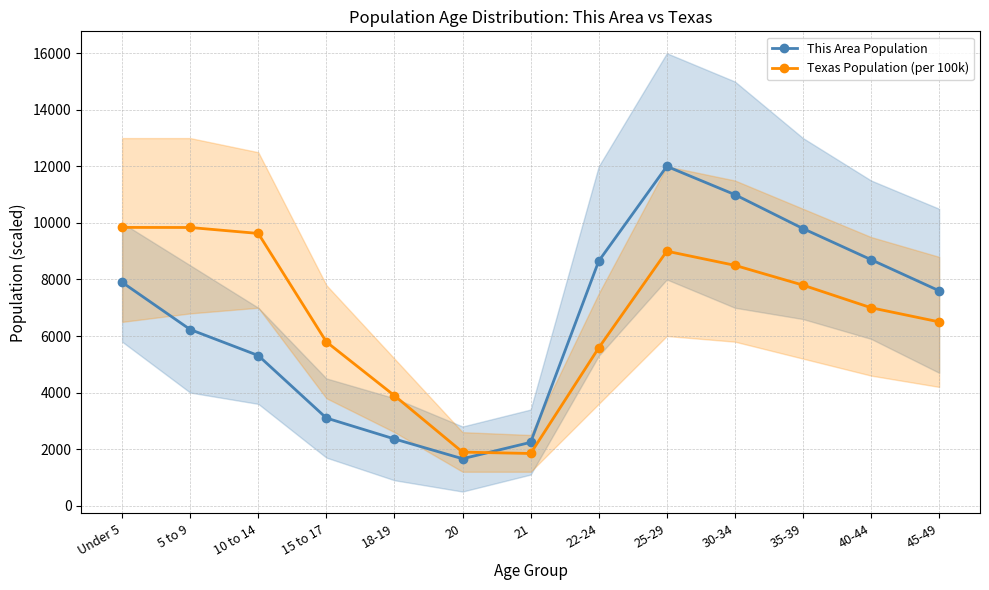

What is the label of the 9th point from the right?

18-19